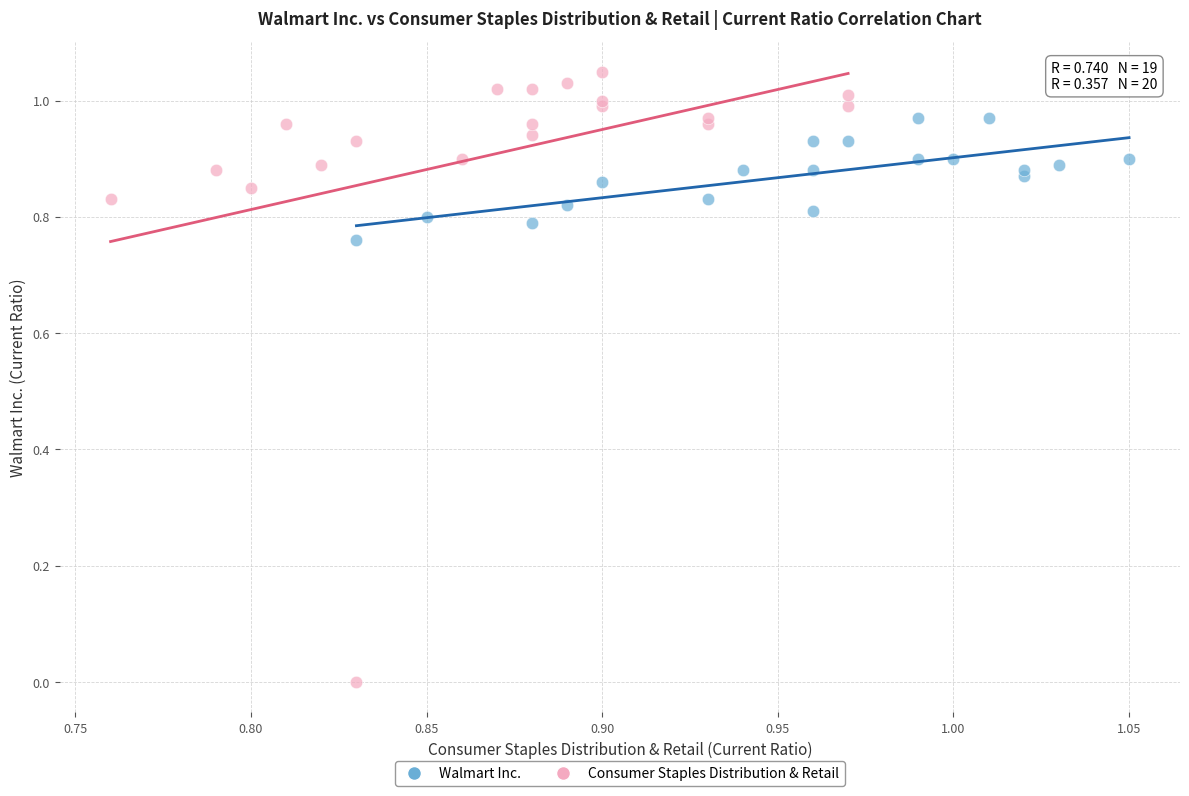

Which series has the widest spread of Y values?

Consumer Staples Distribution & Retail